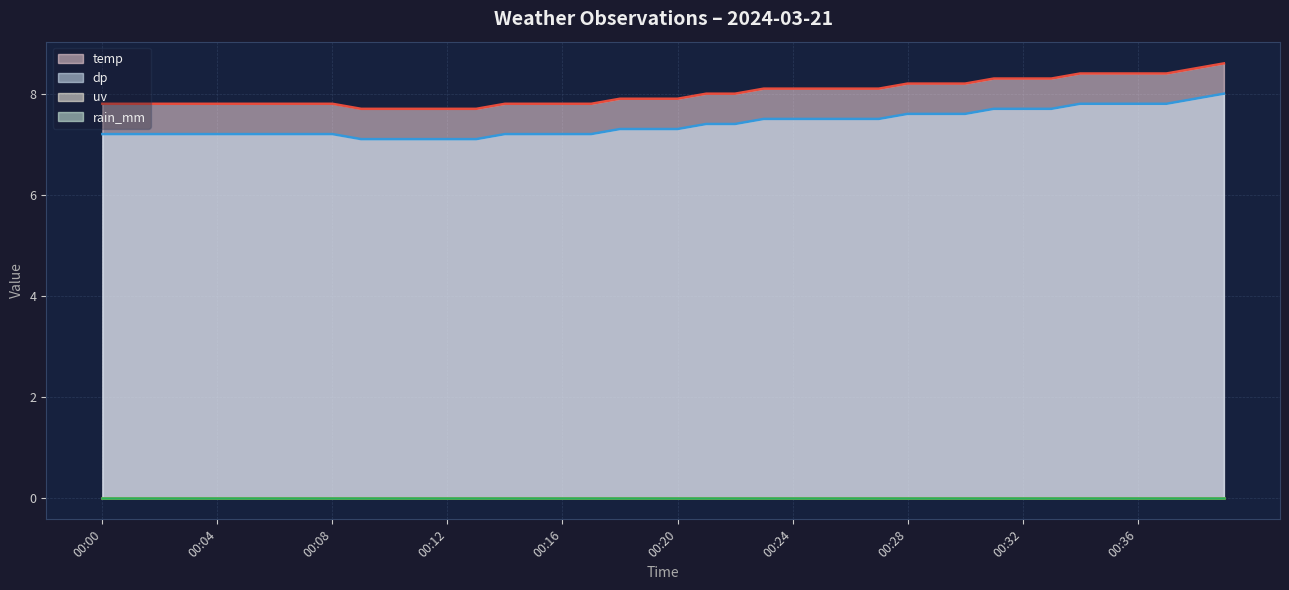

Which series changed the most between 00:21 and 00:36?

temp